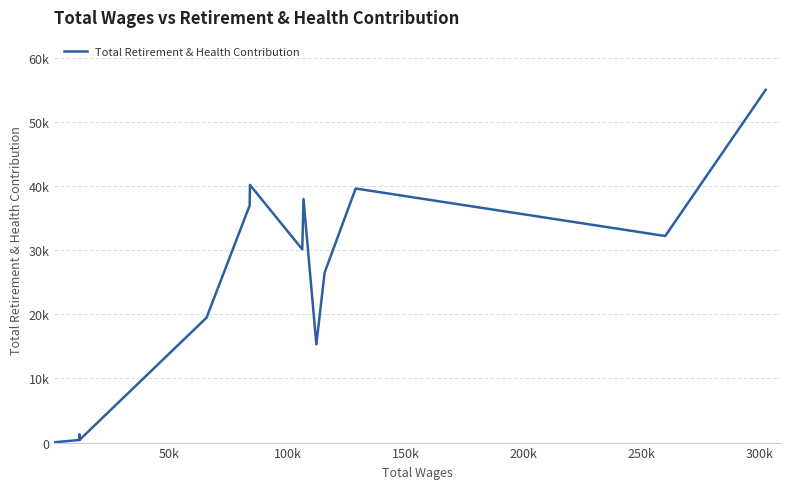

How many values exceed 1247?

10